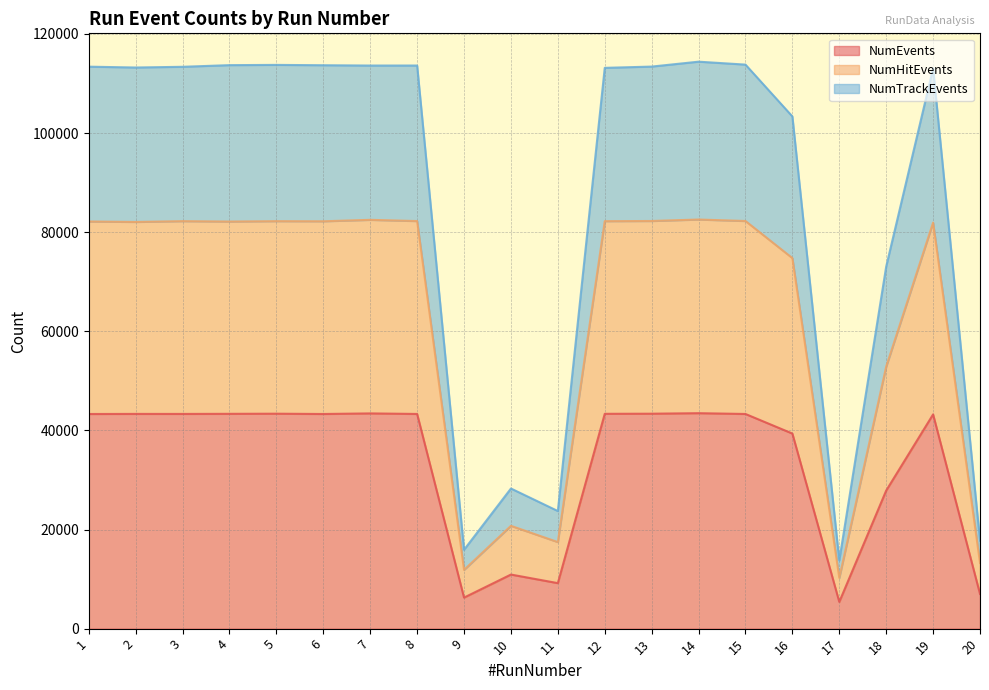

At which label is NumEvents closest to 24436?

18